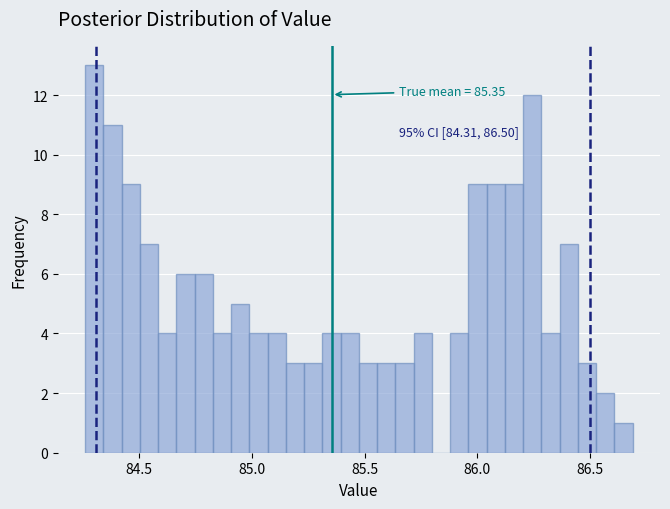

Around what value on the x-axis is the tallest bar? Give the approximate position of its centre, as read against the axis.

84.30